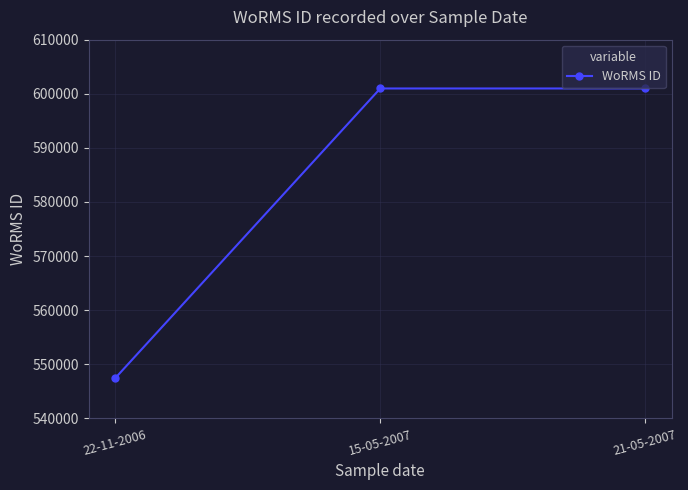

What is the minimum value shown in the chart?

547449